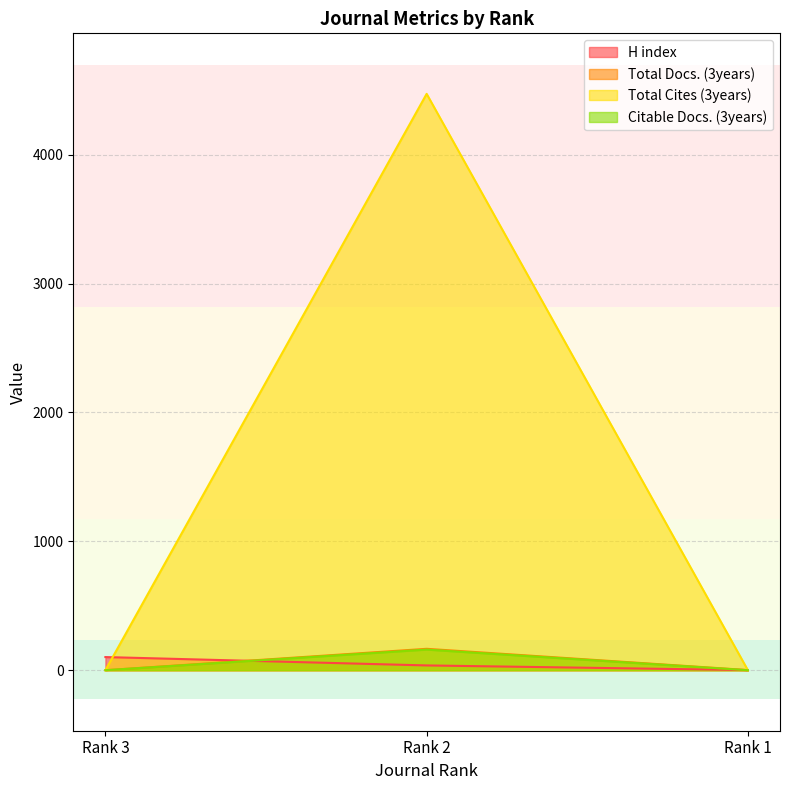

Which category has the lowest value in the H index series?

Rank 1